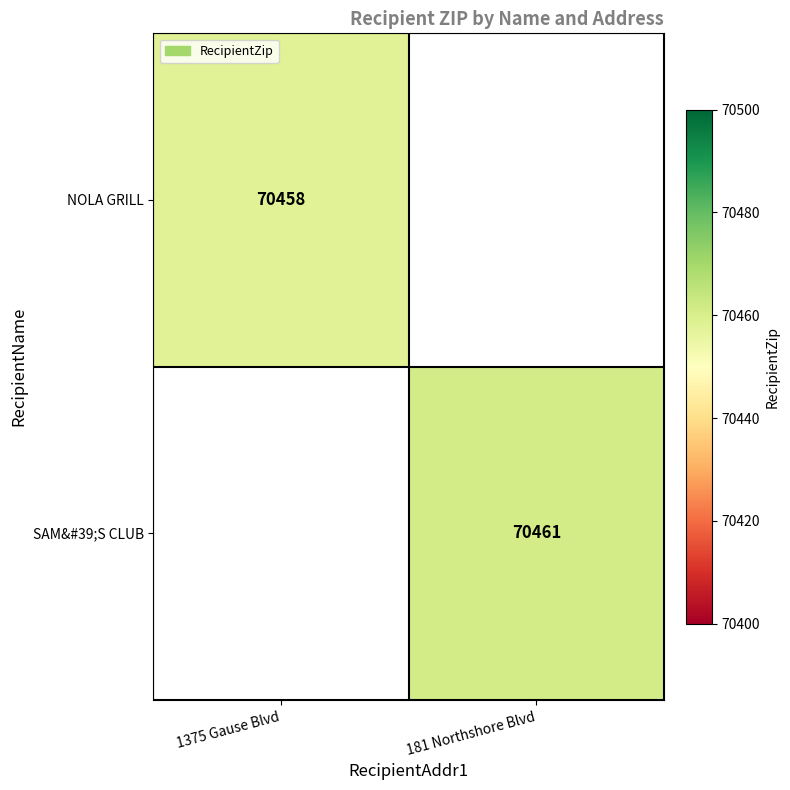

How many data points does each series have?

2